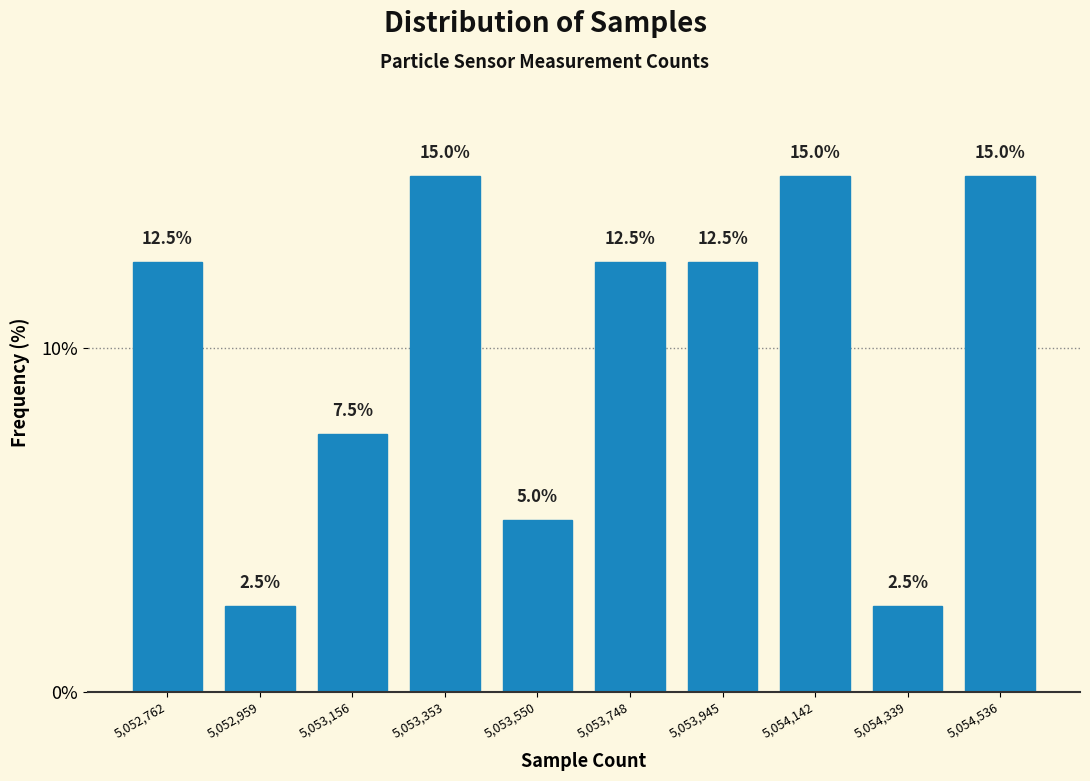

Reading left to right, transcribe this chart: for each bar, give the range it covers on the x-axis and its height. The bar edges are not printed on the chart, so give them approximately, as read against the axis.

5052660 to 5052860: 12.5
5052860 to 5053060: 2.5
5053060 to 5053260: 7.5
5053260 to 5053460: 15.0
5053460 to 5053640: 5.0
5053640 to 5053840: 12.5
5053840 to 5054040: 12.5
5054040 to 5054240: 15.0
5054240 to 5054440: 2.5
5054440 to 5054640: 15.0